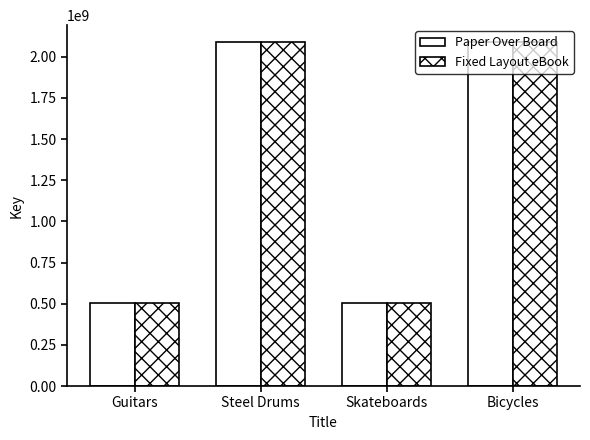

The Paper Over Board series shows 1102776793 at Steel Drums. True or false?

False